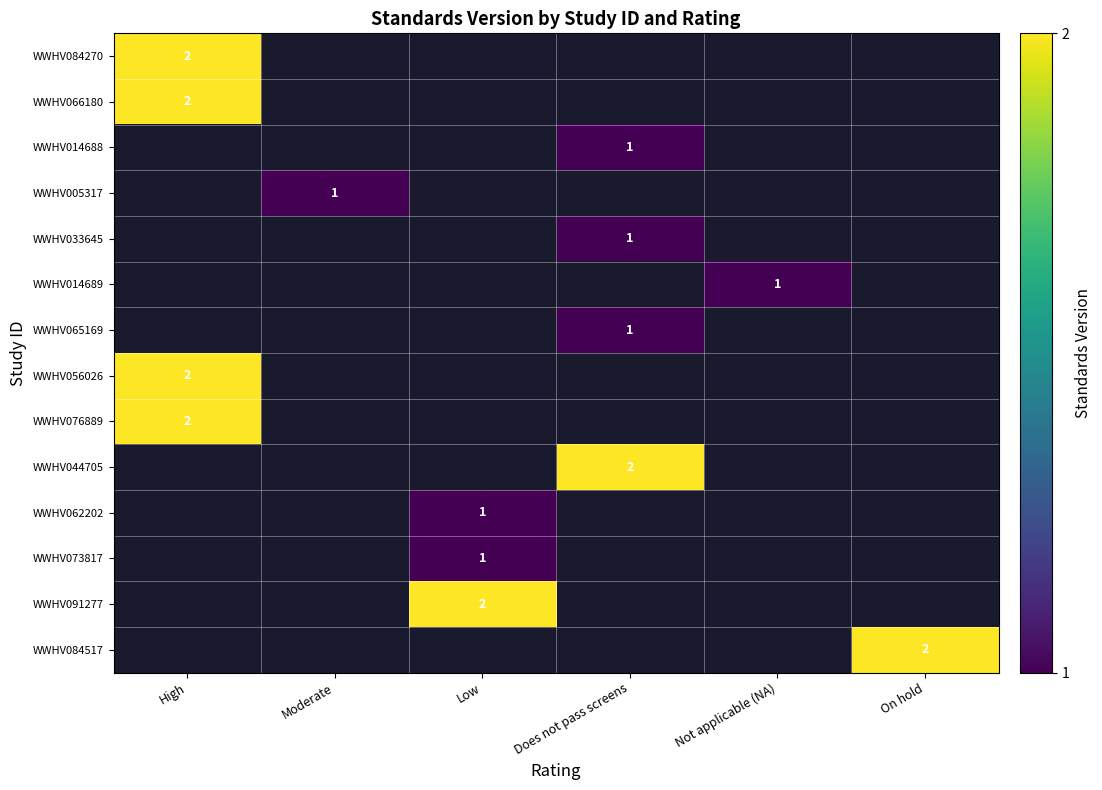

Which has a higher value, Low or Does not pass screens?

Does not pass screens